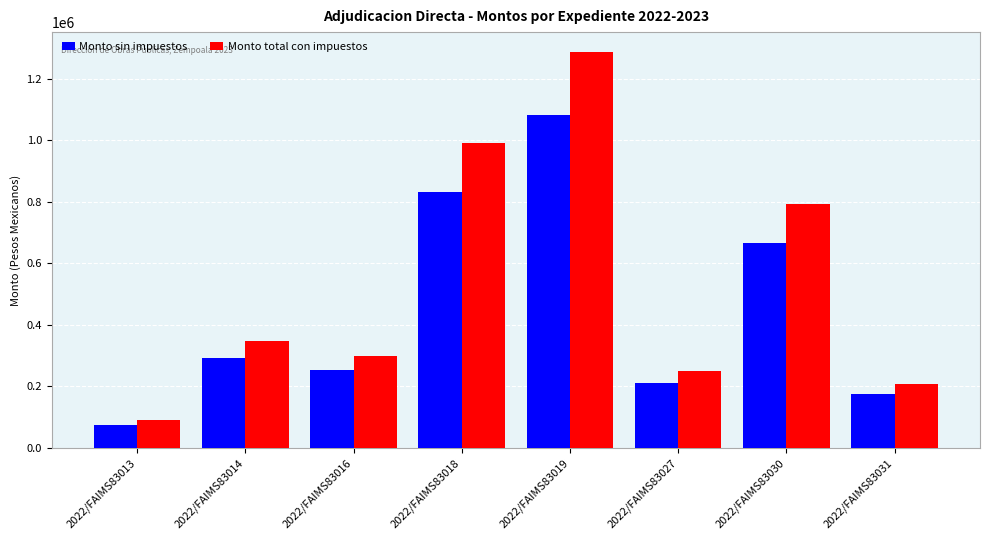

Where is Monto total con impuestos nearest to the value 688504?

2022/FAIMS83030